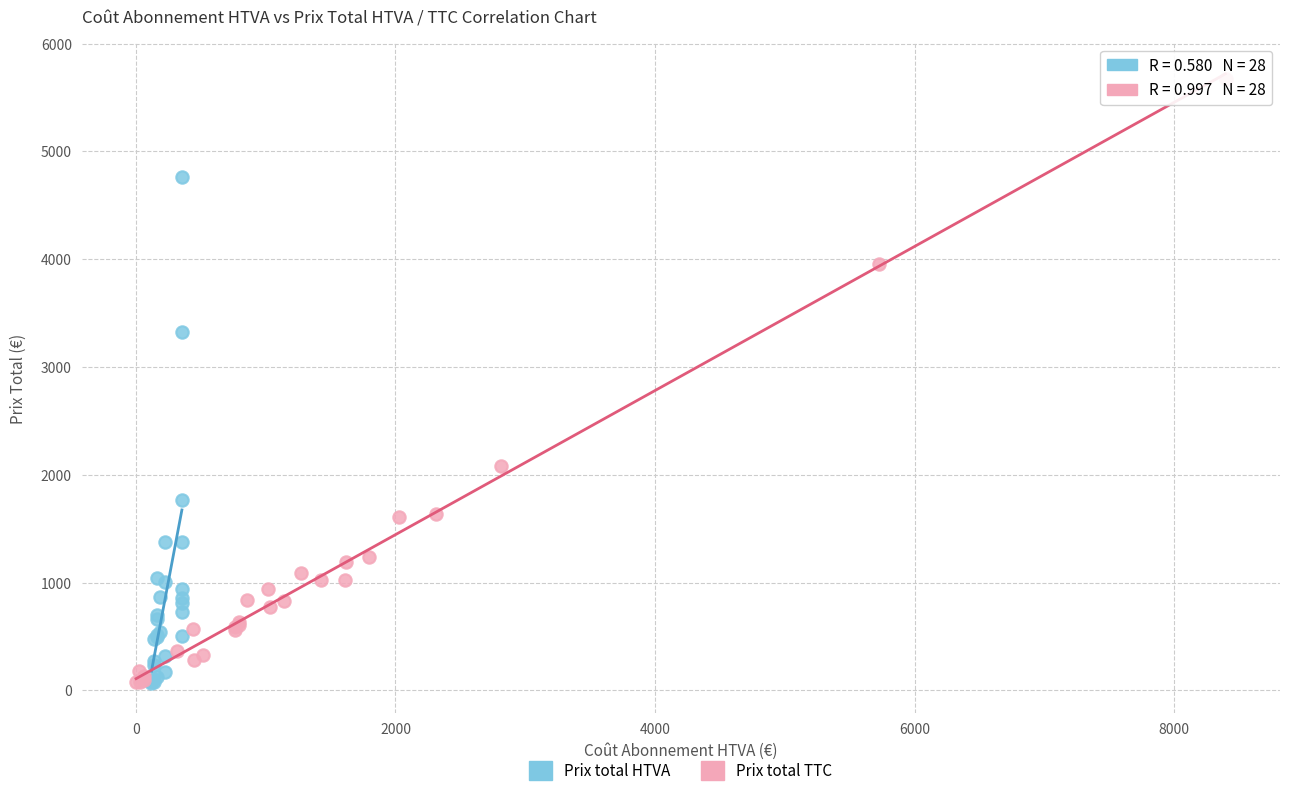

Which series reaches the maximum Y coordinate?

Prix total TTC